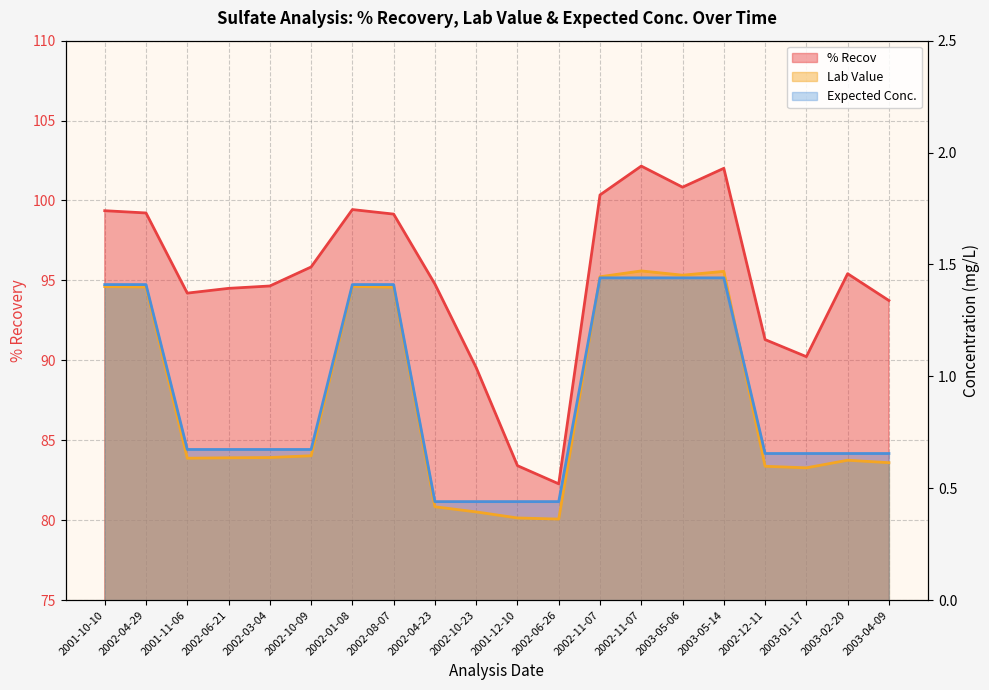

Where is the first local minimum for % Recov?

2001-11-06